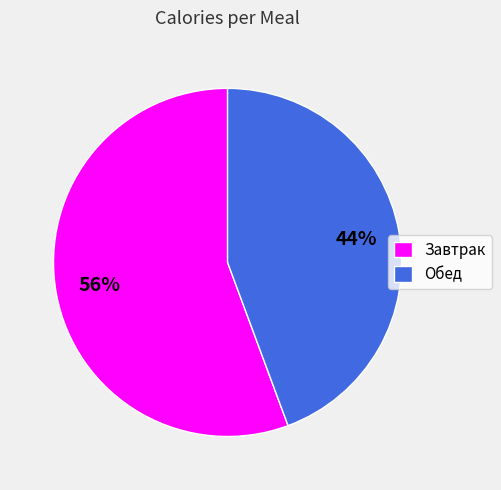

How many slices are in this pie chart?

2